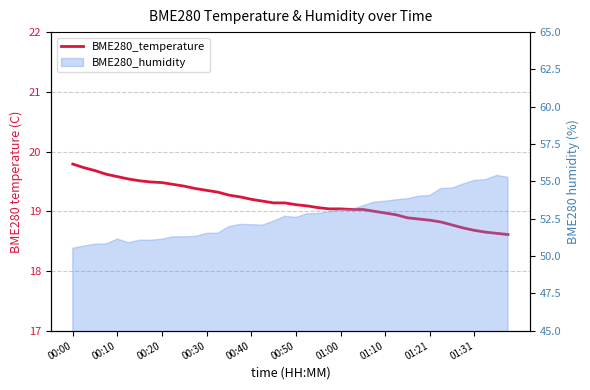

How many categories are shown in the chart?

40